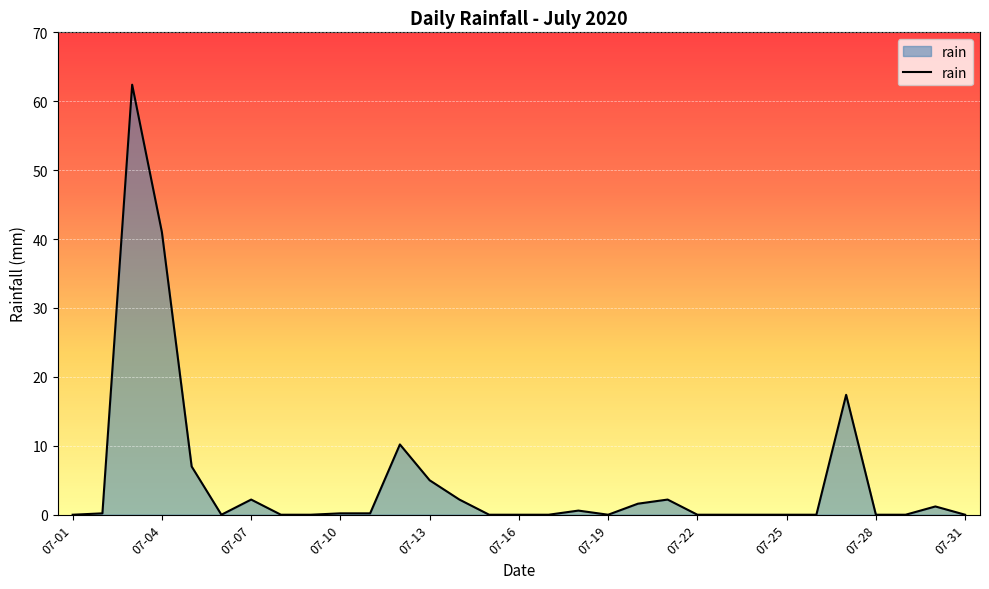

What is the difference between the maximum and minimum values?

62.4